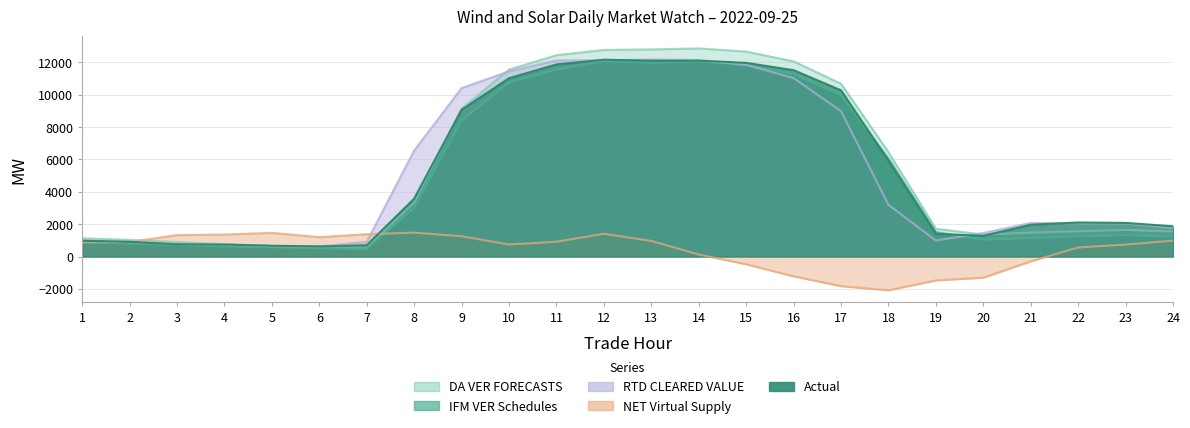

The value of IFM VER Schedules at 17 is 9971.2. True or false?

True